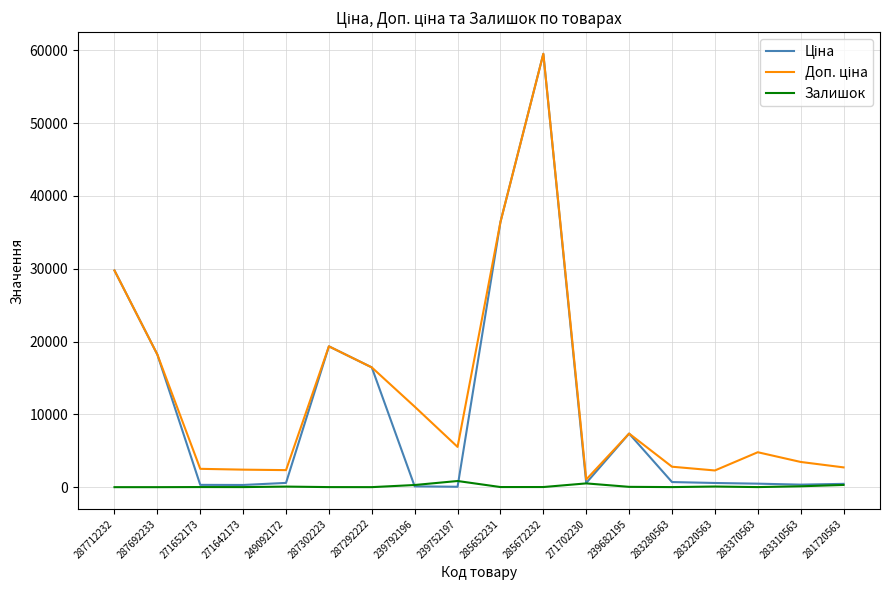

At which category is the sum across all series the highest?

285672232